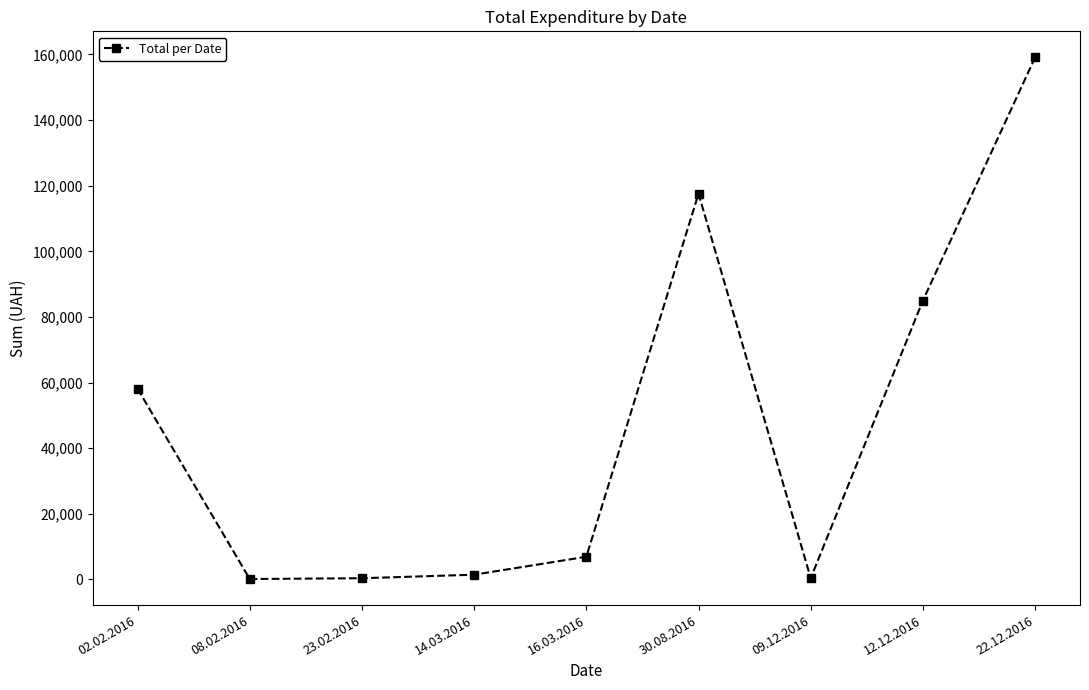

At which label does the data first exceed 6915?

02.02.2016